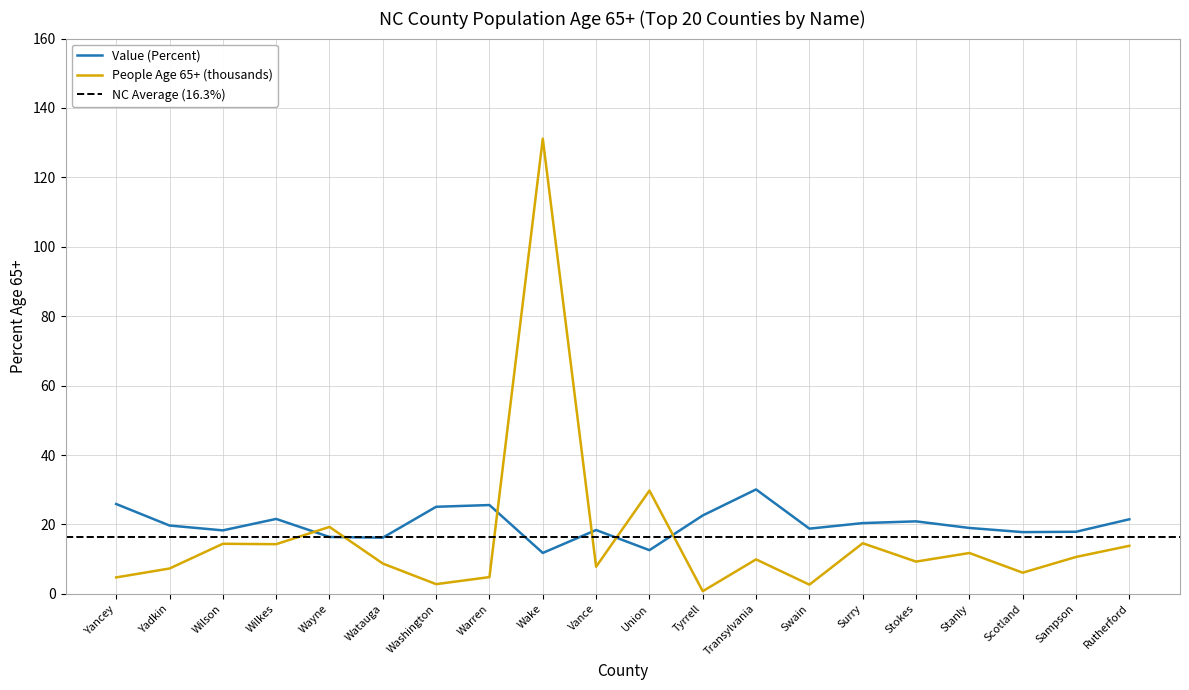

Which label corresponds to the smallest value in the chart?

Tyrrell